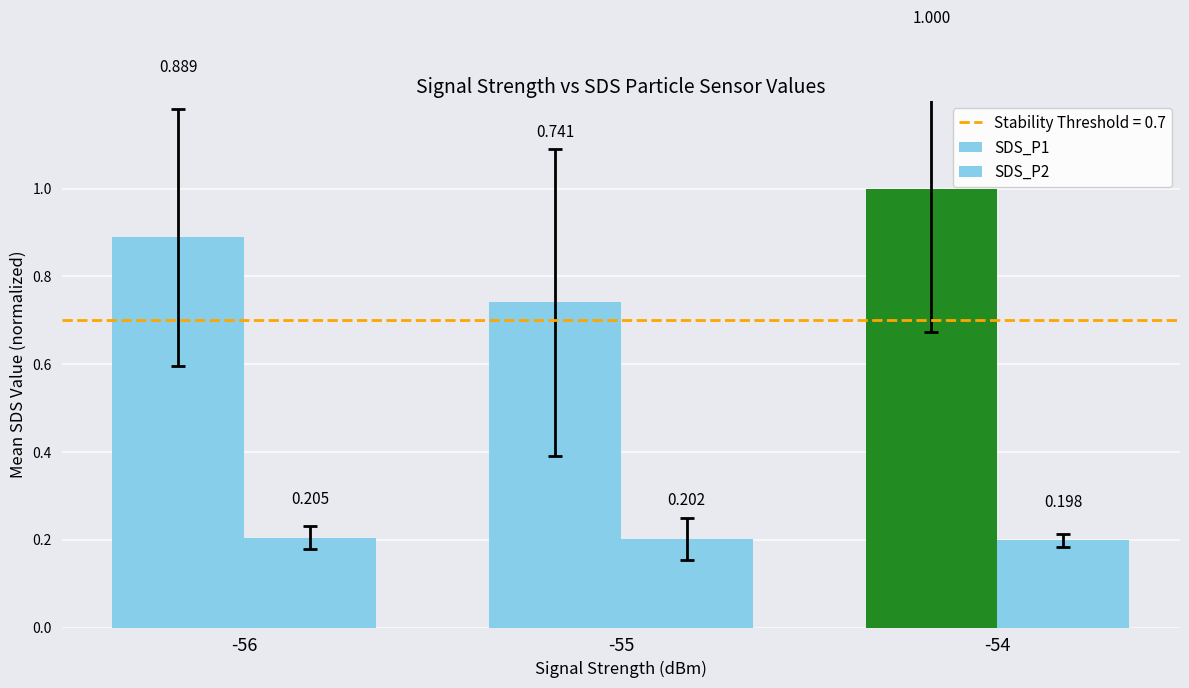

How many bars are there in total?

6